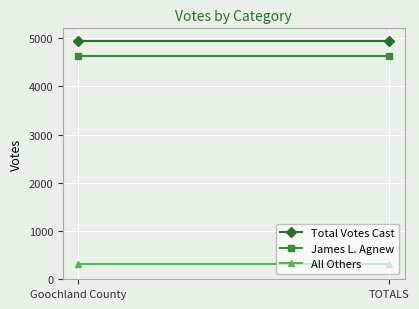

Is it true that James L. Agnew equals 1350 at TOTALS?

False